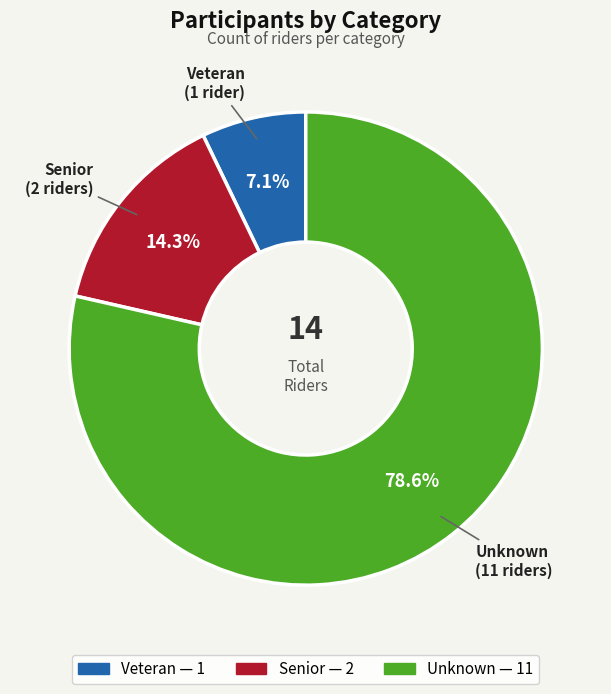

Which slice is the largest?

Unknown